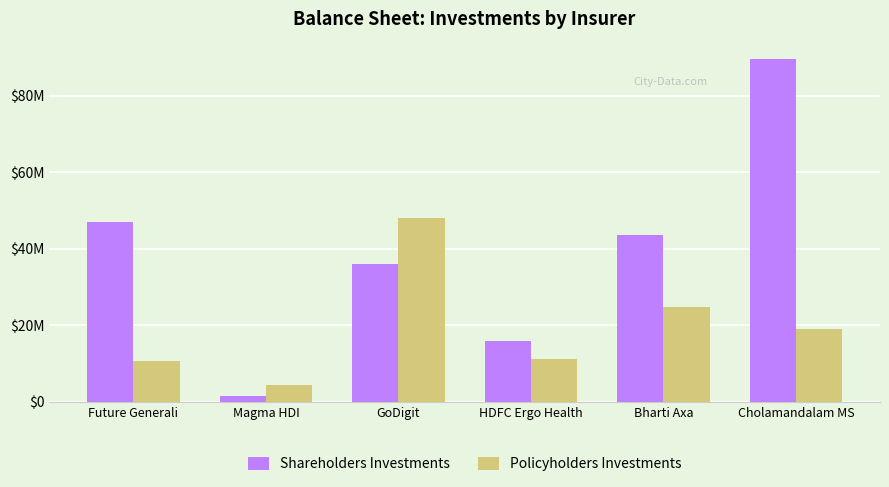

What is the approximate value of Shareholders Investments at Future Generali?

46854006